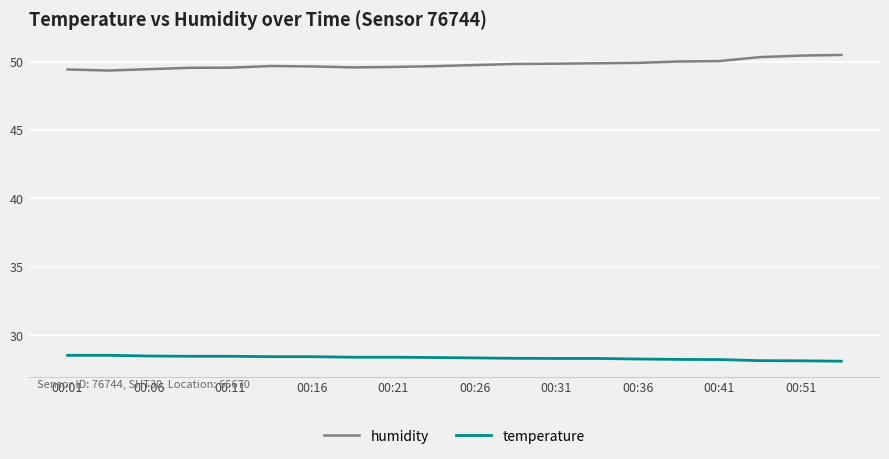

What is the average value of the temperature series?

28.4